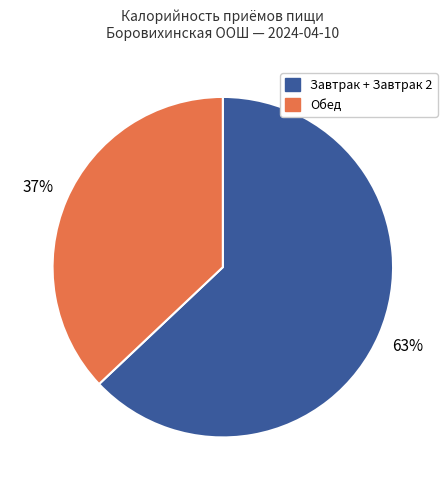

To the nearest percent, what is the difference between the largest and smallest slice percentages?

26%